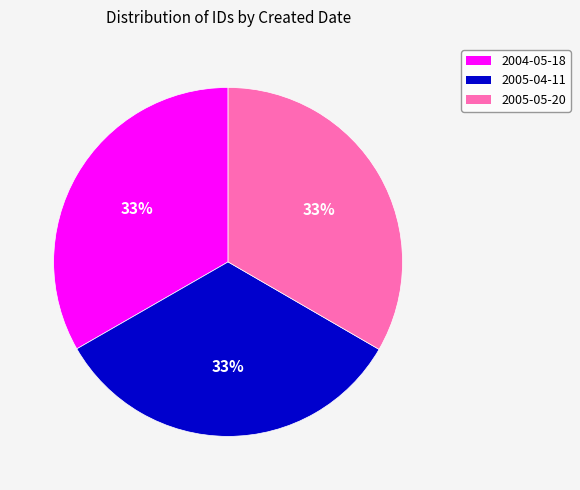

How many segments does this pie chart have?

3